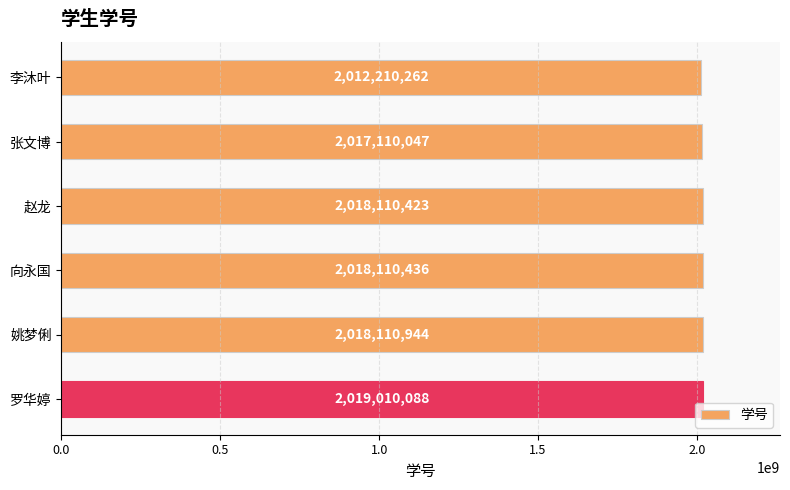

List the labels in order of value, largest first.

罗华婷, 姚梦俐, 向永国, 赵龙, 张文博, 李沐叶